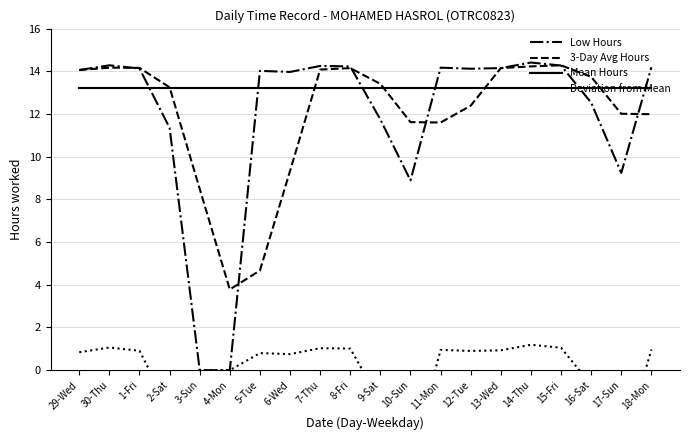

What is the sum of all Mean Hours values?

264.4